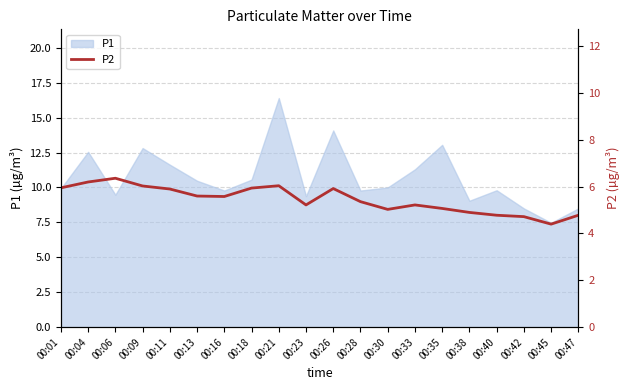

What is the lowest value of the P1 series?

7.5